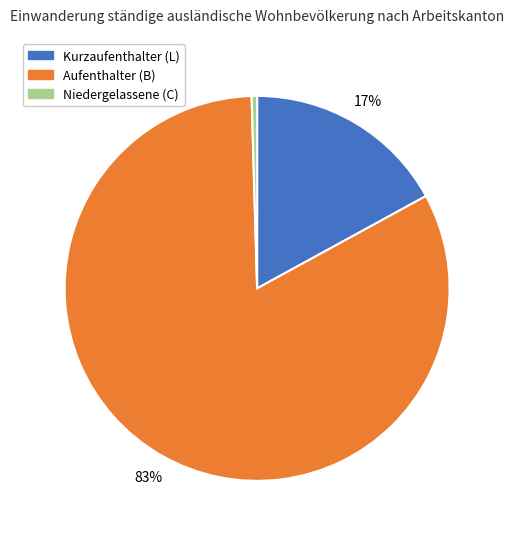

True or false: Aufenthalter (B) accounts for 83% of the total.

True